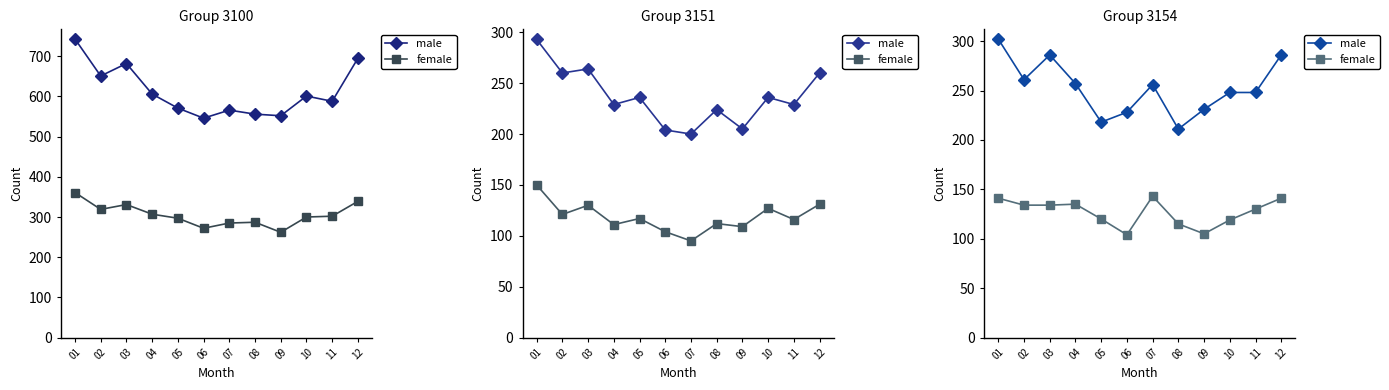

What are all the series names shown in the legend?

male, female